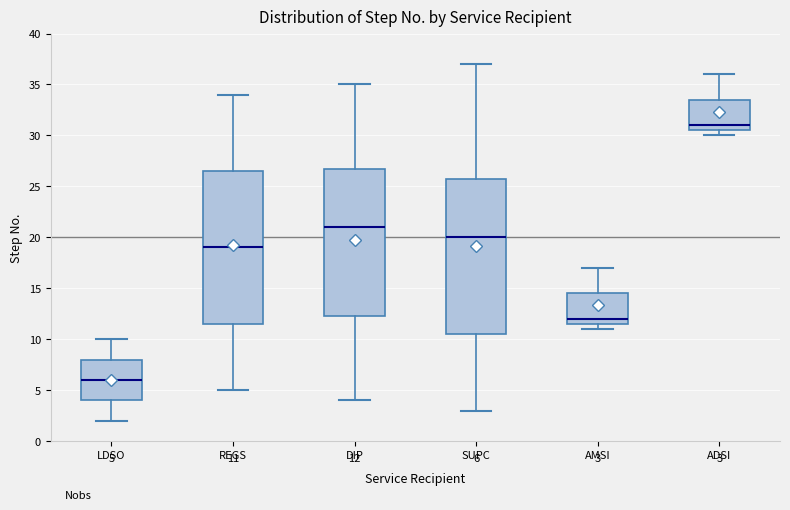

Which box has the lowest median line?

LDSO